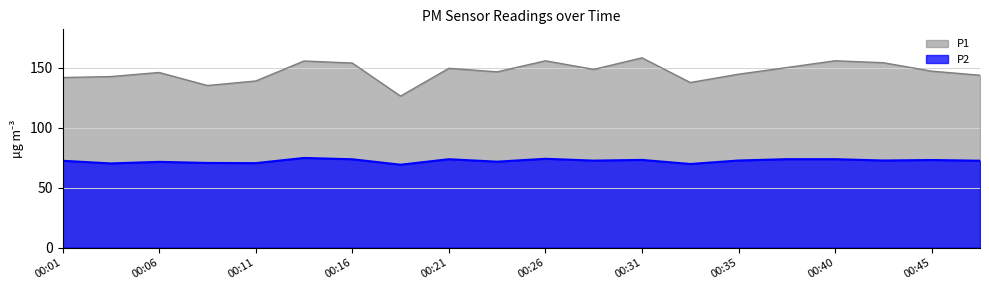

What is the average value of the P2 series?

72.4